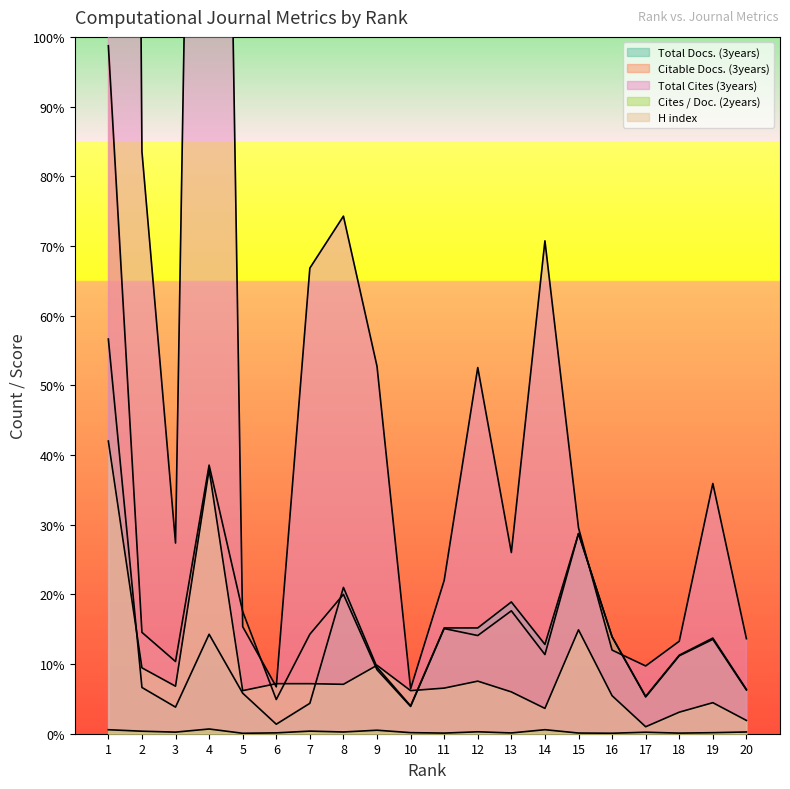

How many lines are shown in the chart?

5